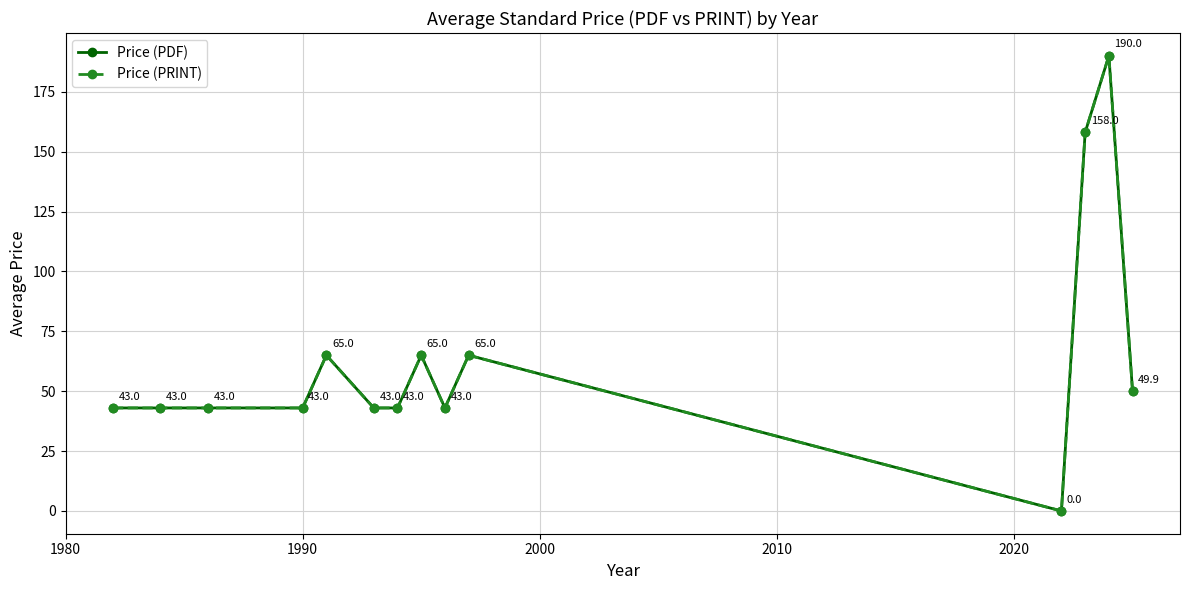

What is the greatest value displayed?

190.0